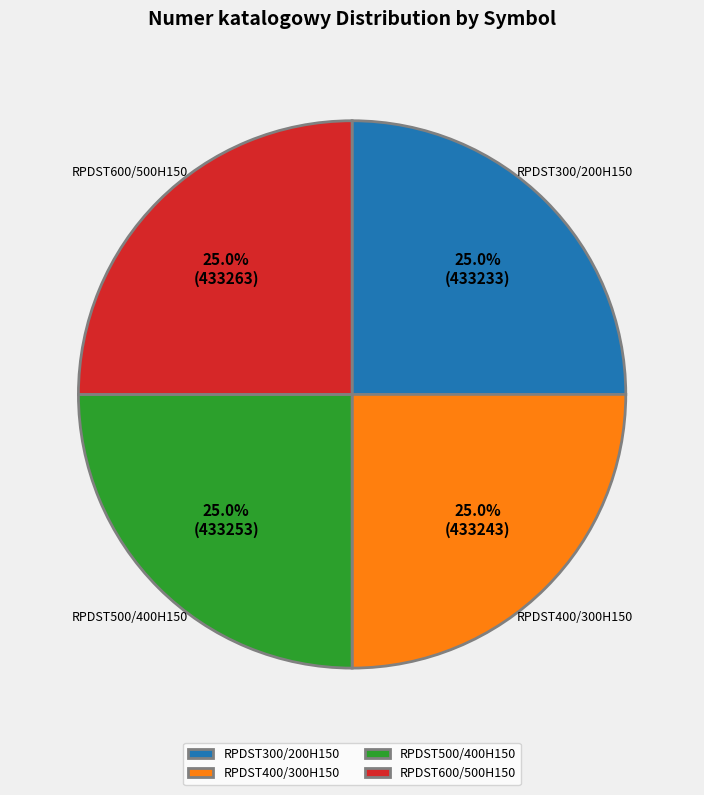

Approximately how many times larger is the value at RPDST500/400H150 compared to RPDST300/200H150?

1.0